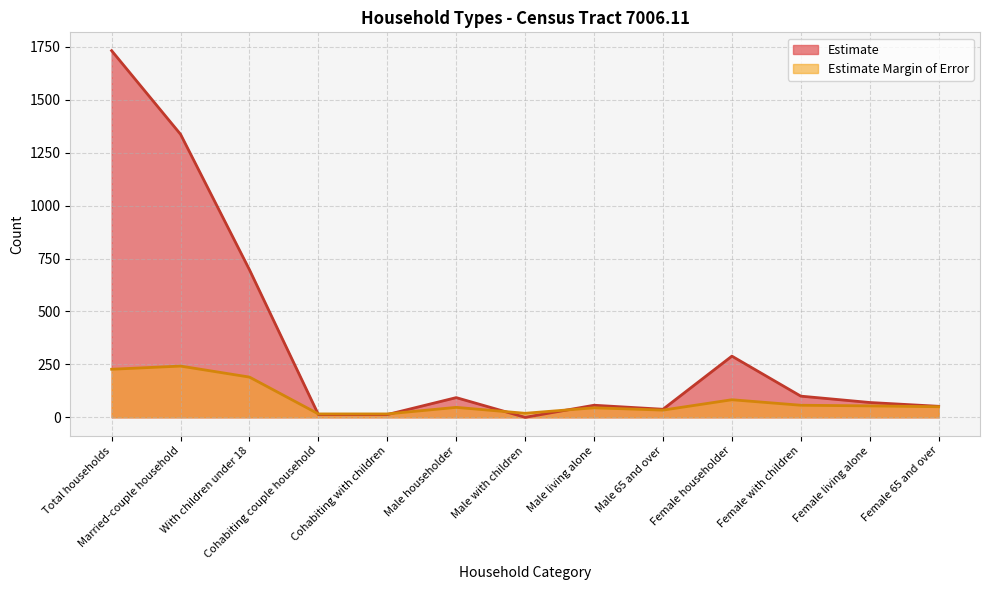

True or false: Estimate and Estimate Margin of Error intersect in this chart.

True